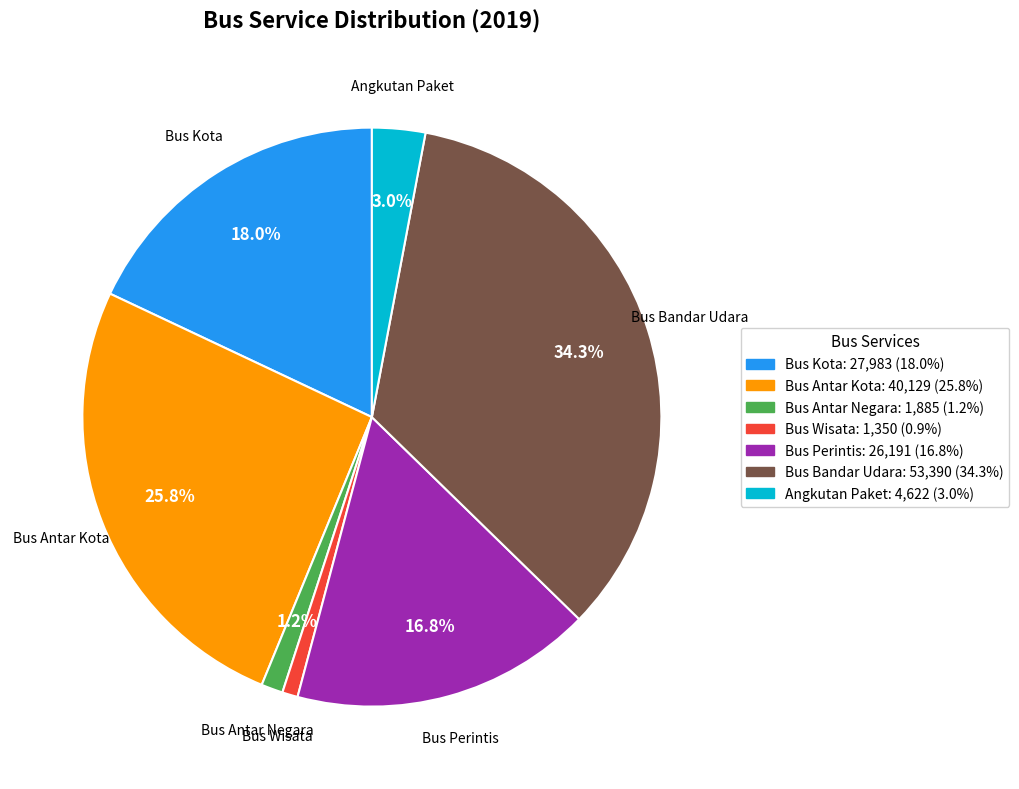

Is it true that Bus Antar Kota is 26% of the pie?

True